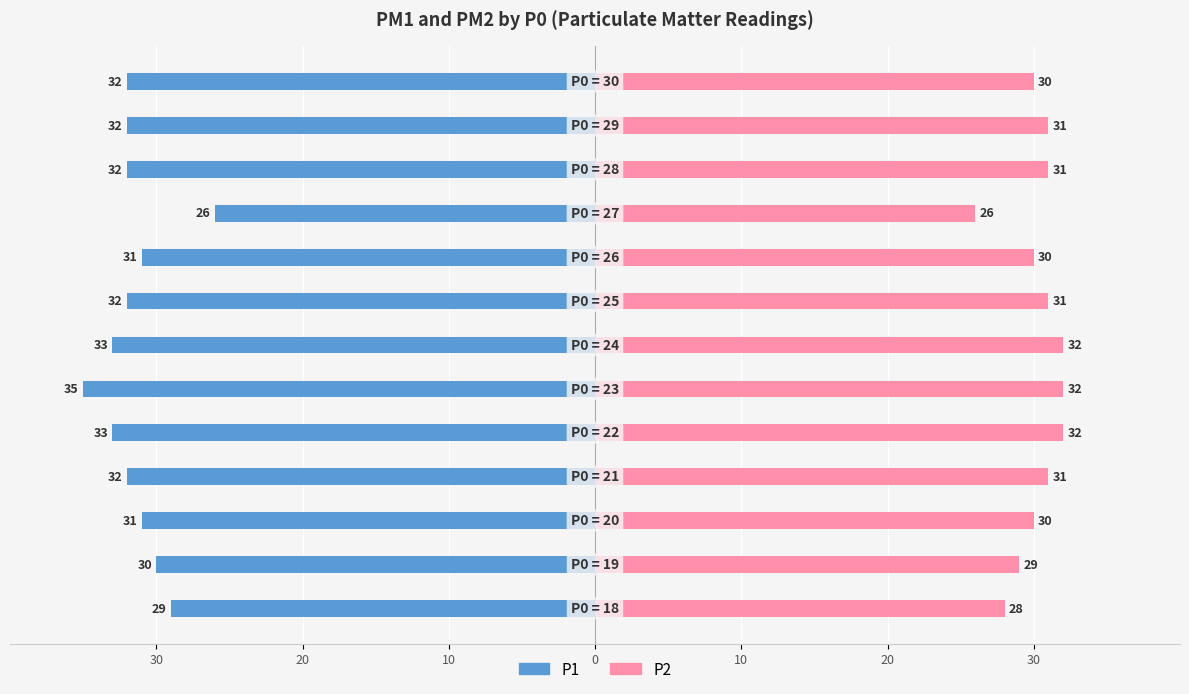

Which series has the widest spread of values?

P1